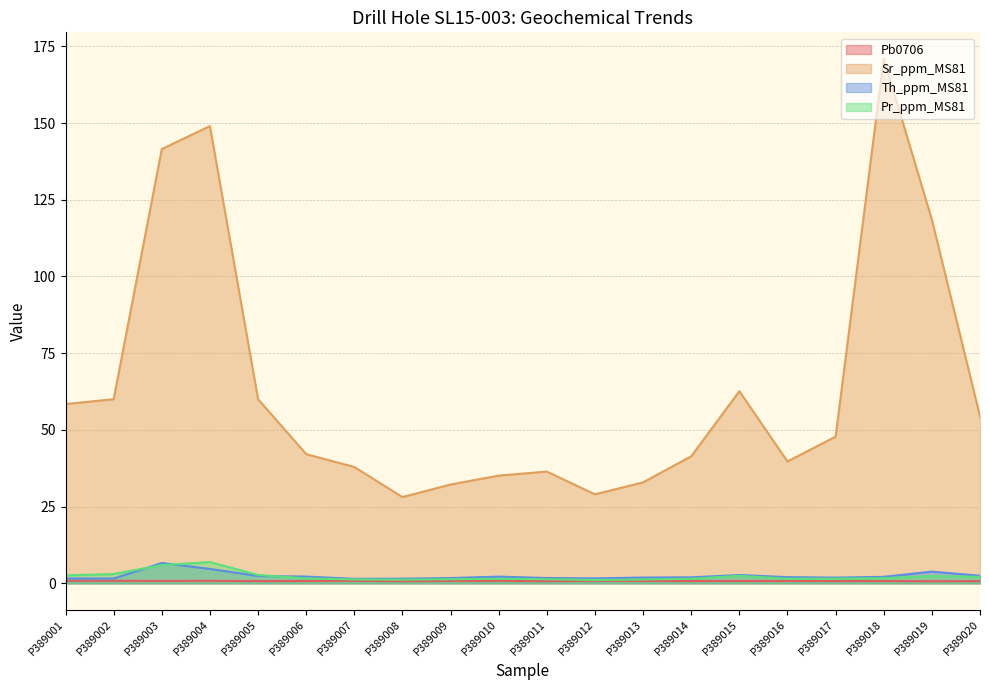

The value of Sr_ppm_MS81 at P389003 is 79.2. True or false?

False